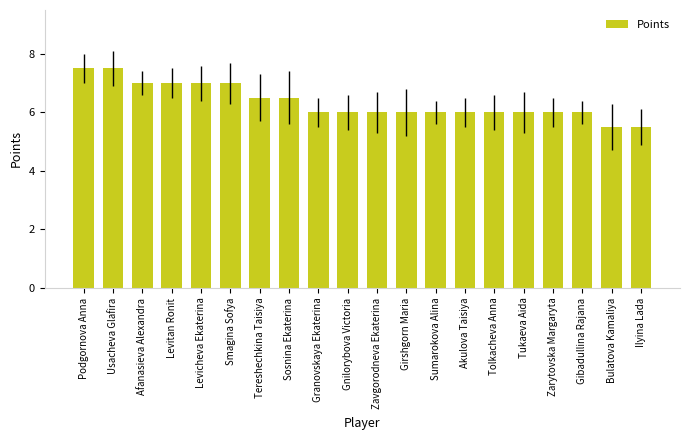

The chart shows a value of 3.8 at Tolkacheva Anna. True or false?

False